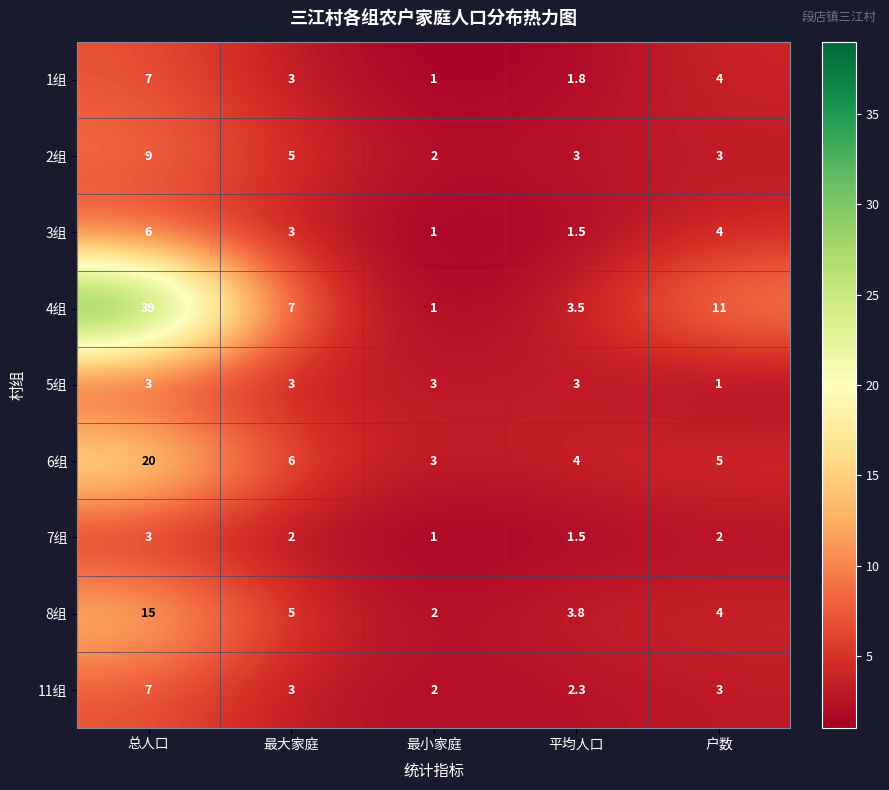

What is the spread (max minus min) of values at 最大家庭?

5.0